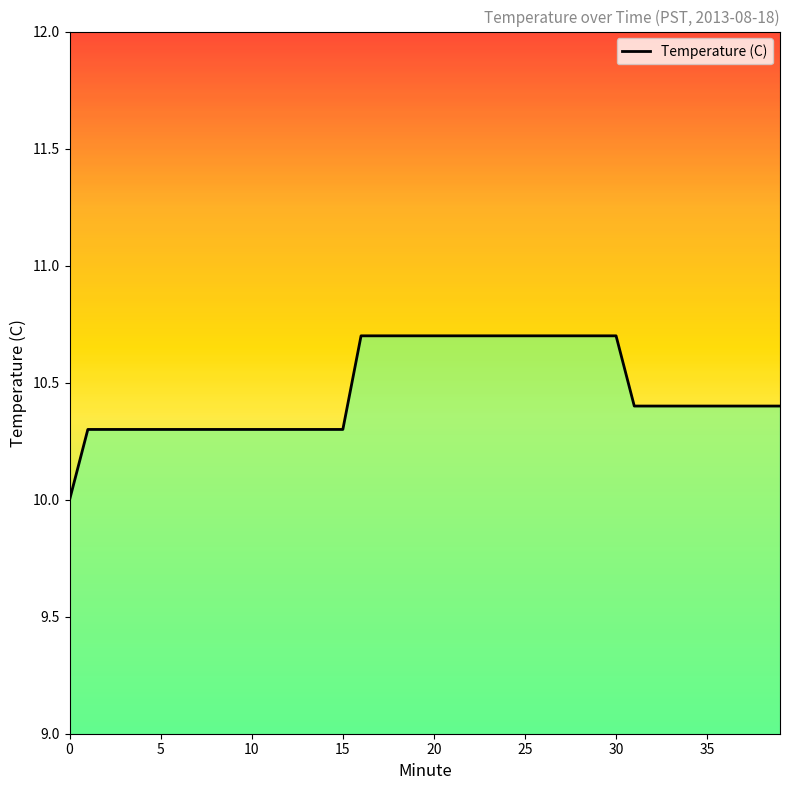

What is the maximum value shown in the chart?

10.7